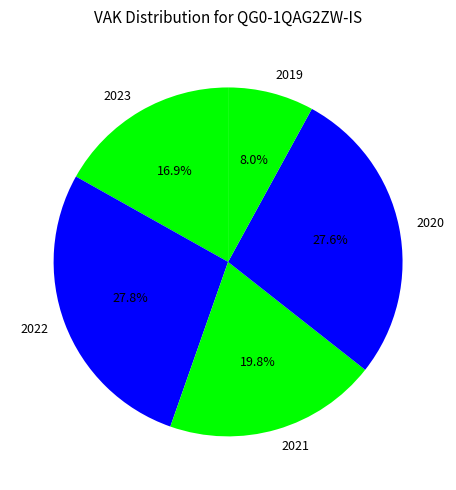

What is the smallest slice in the pie chart?

2019